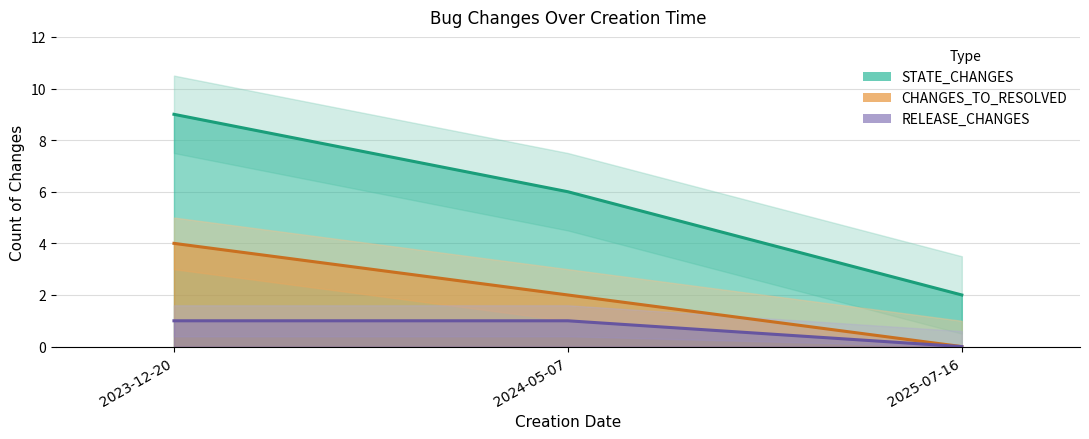

What is the label of the 1st point from the right?

2025-07-16